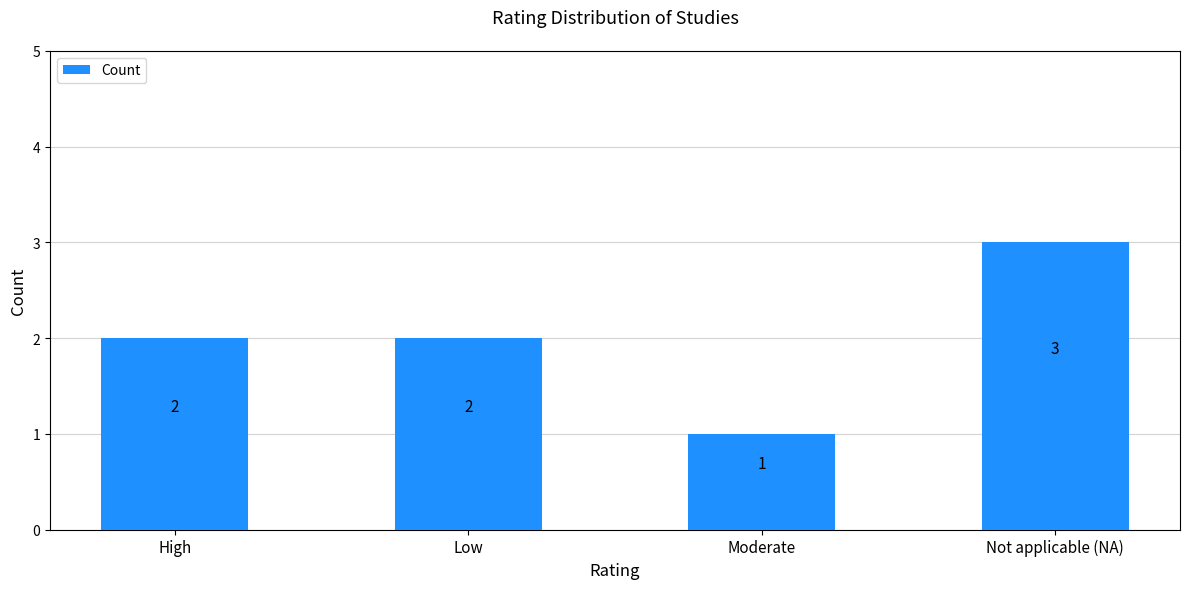

Which label corresponds to the smallest value in the chart?

Moderate